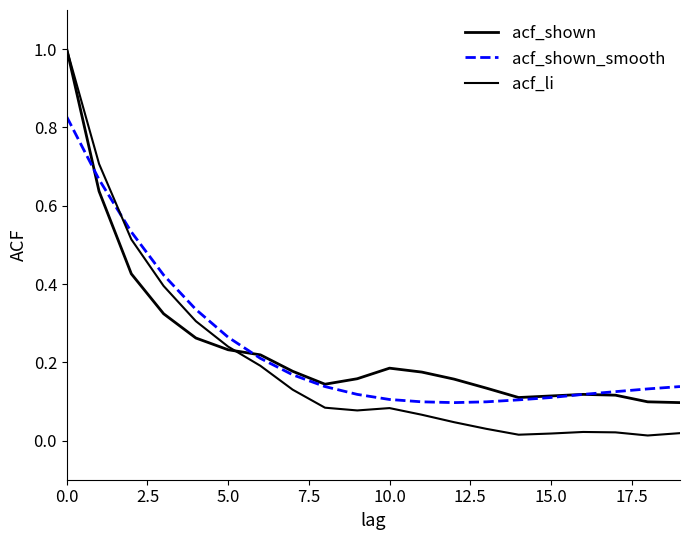

Does the chart display data point markers on the line(s)?

No